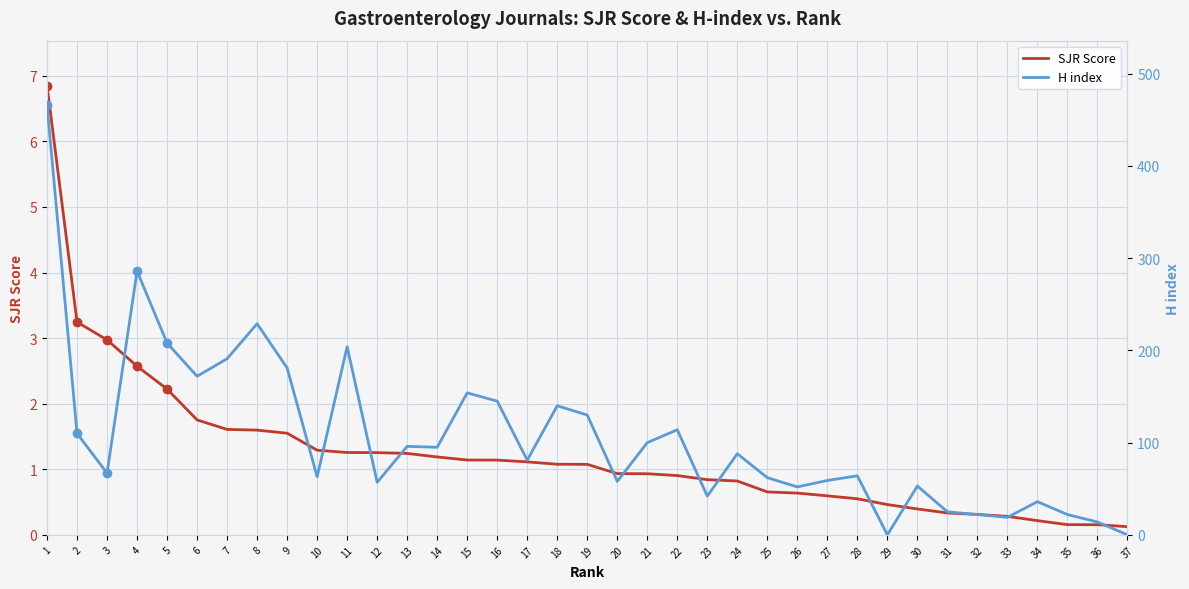

Between which two adjacent categories do H index and SJR Score first intersect?

28 and 29